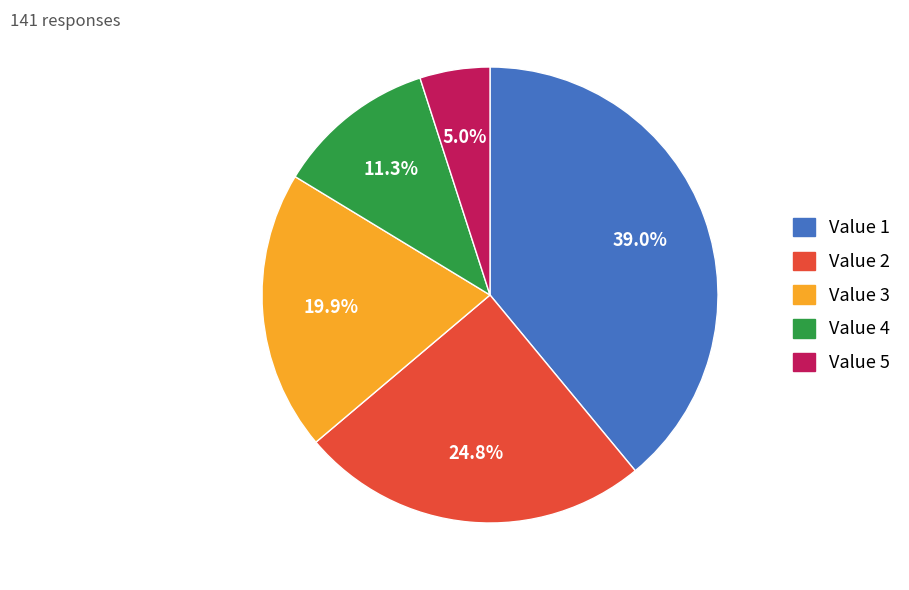

Is there any slice that represents more than half of the pie?

No